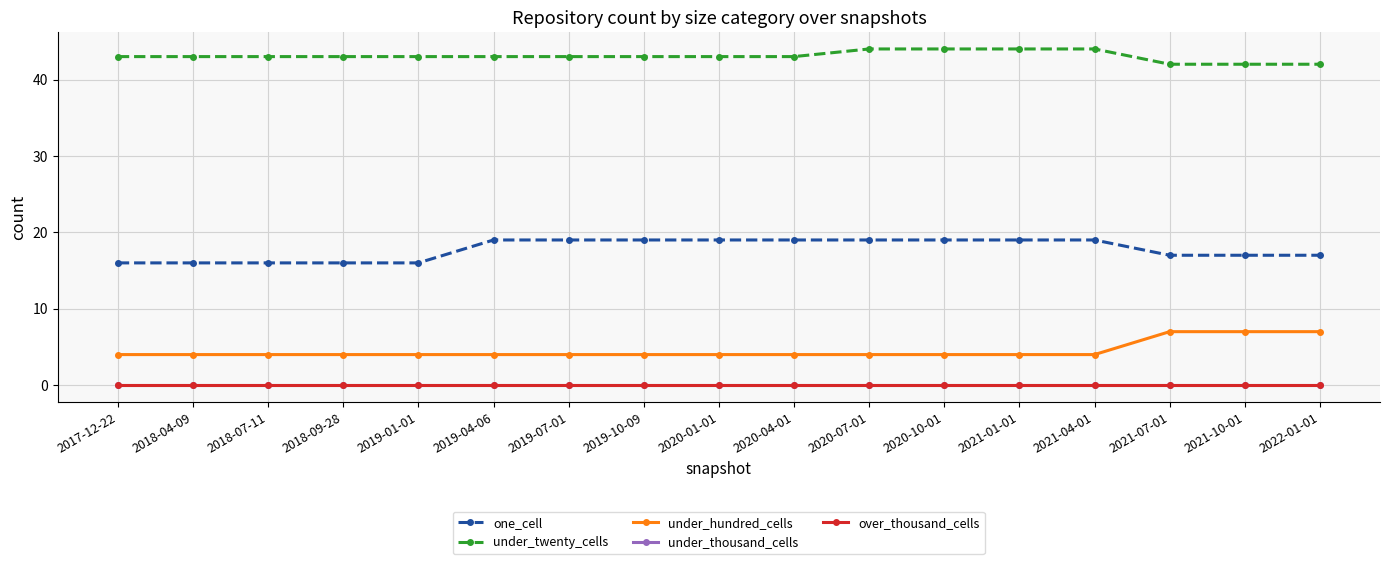

At 2019-04-06, list the series in order from largest to smallest.

under_twenty_cells, one_cell, under_hundred_cells, under_thousand_cells, over_thousand_cells